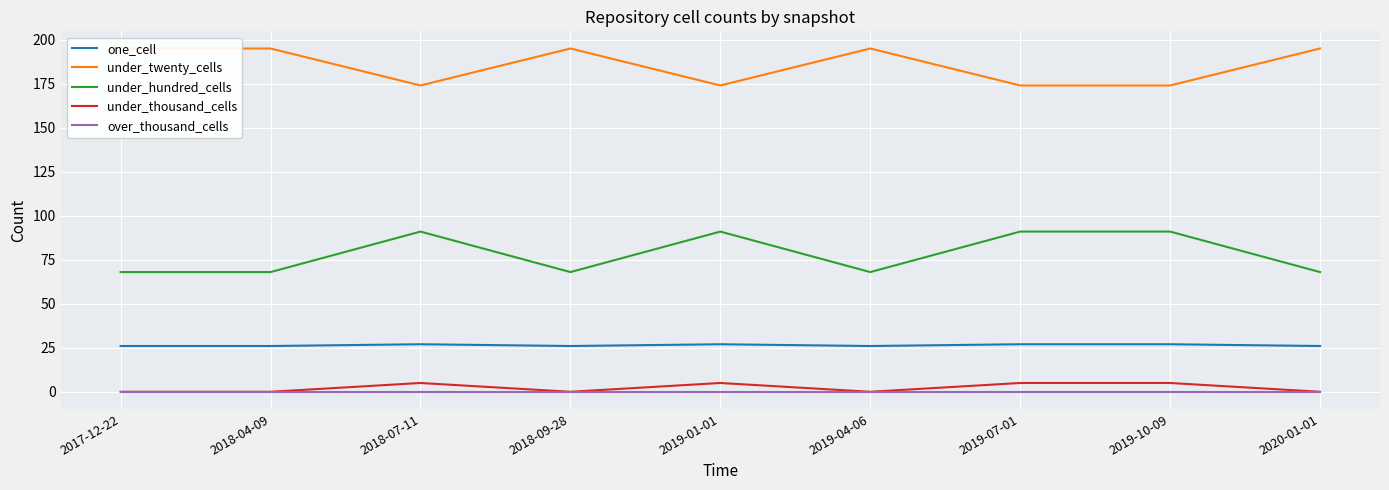

Between 2018-07-11 and 2019-07-01, which series saw the biggest shift?

one_cell